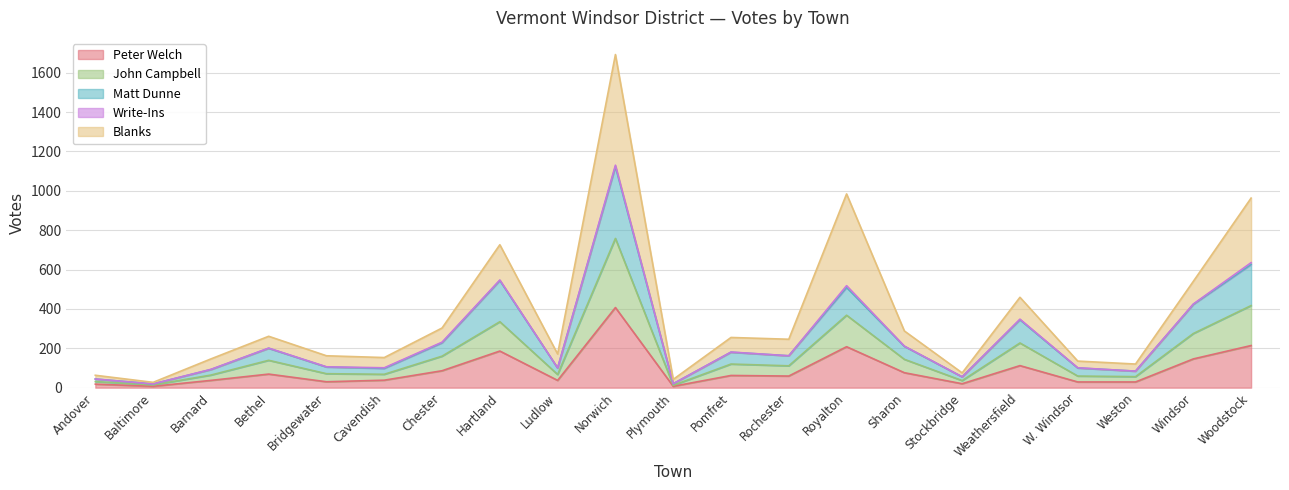

Which label corresponds to the smallest value in the chart?

Baltimore